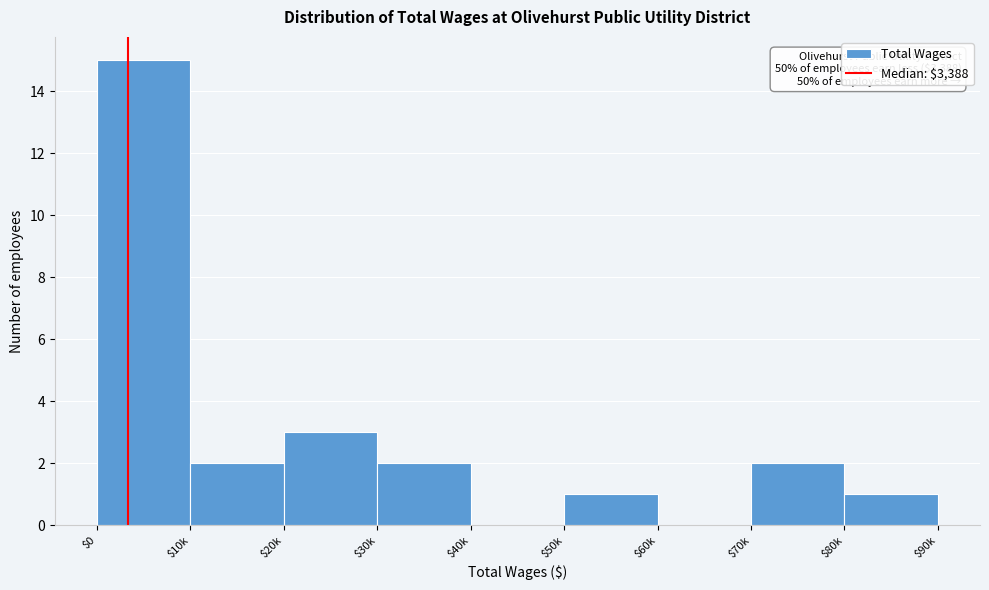

True or false: the data shows 2 at $70k.

True